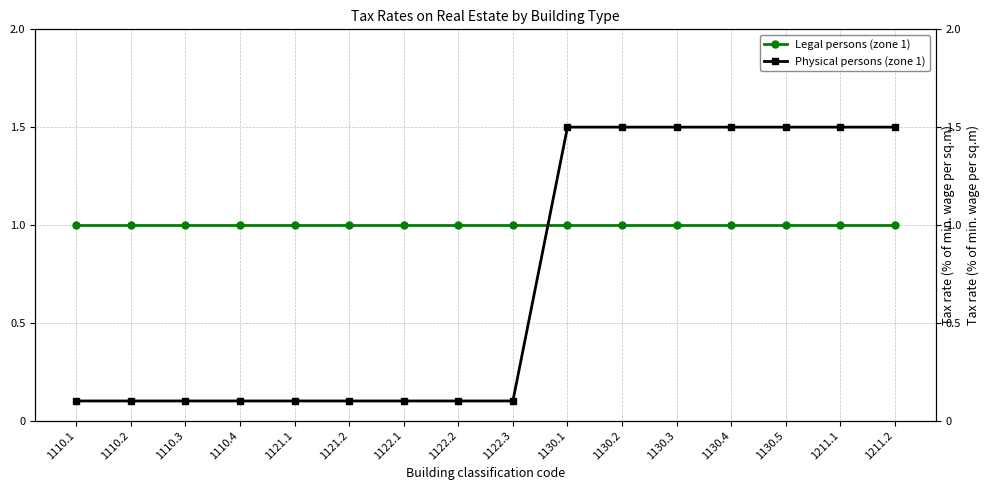

At which category is the sum across all series the highest?

1130.1